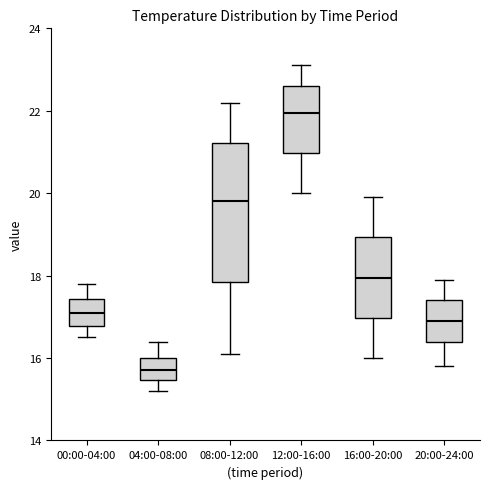

Reading left to right, read every box against the y-axis: the position of its median line, the range the box covers, and the ends of its whiskers. The values are not printed on the chart, so give them approximately, as read against the axis.

00:00-04:00: median 17.2, box 16.8 to 17.4, whiskers 16.6 to 17.8
04:00-08:00: median 15.8, box 15.4 to 16.0, whiskers 15.2 to 16.4
08:00-12:00: median 19.8, box 17.8 to 21.2, whiskers 16.2 to 22.2
12:00-16:00: median 22.0, box 21.0 to 22.6, whiskers 20.0 to 23.2
16:00-20:00: median 18.0, box 17.0 to 19.0, whiskers 16.0 to 20.0
20:00-24:00: median 17.0, box 16.4 to 17.4, whiskers 15.8 to 18.0